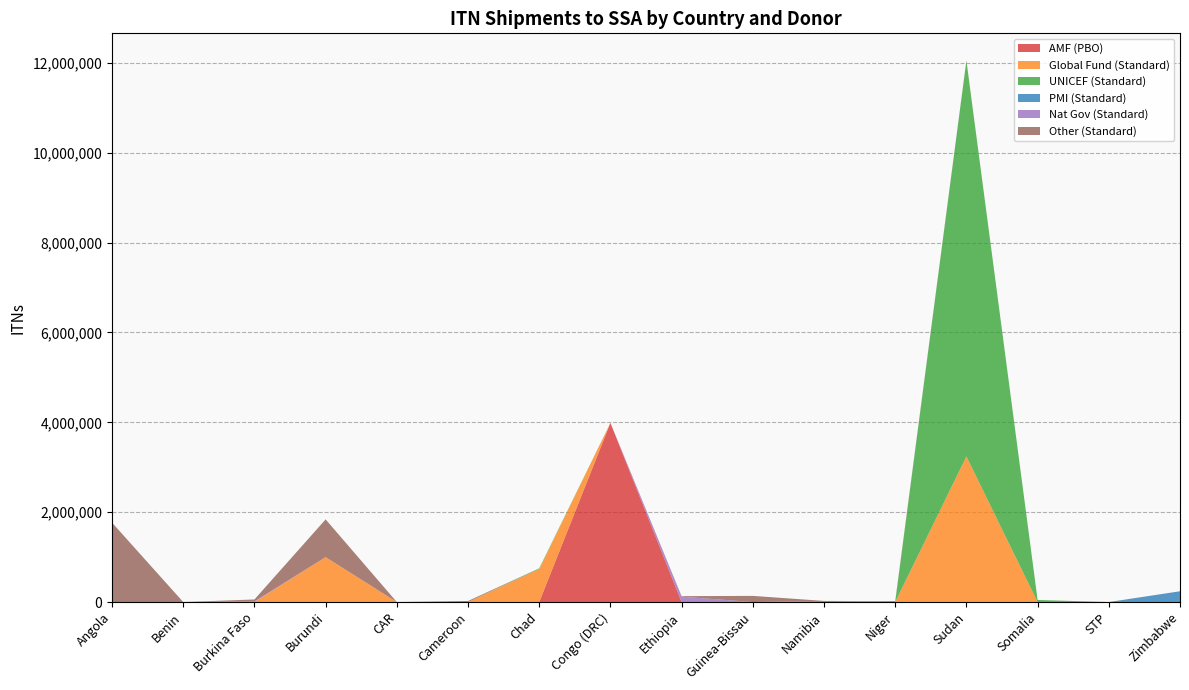

Reading right to left, what are all the values shown in this chart?

AMF (PBO): Zimbabwe=0	STP=0	Somalia=0	Sudan=0	Niger=0	Namibia=0	Guinea-Bissau=0	Ethiopia=0	Congo (DRC)=3986666	Chad=0	Cameroon=0	CAR=0	Burundi=0	Burkina Faso=0	Benin=0	Angola=0
Global Fund (Standard): Zimbabwe=0	STP=0	Somalia=0	Sudan=3239958	Niger=0	Namibia=0	Guinea-Bissau=0	Ethiopia=0	Congo (DRC)=0	Chad=735152	Cameroon=0	CAR=0	Burundi=999972	Burkina Faso=0	Benin=0	Angola=0
UNICEF (Standard): Zimbabwe=0	STP=0	Somalia=46650	Sudan=8806865	Niger=0	Namibia=25100	Guinea-Bissau=0	Ethiopia=0	Congo (DRC)=0	Chad=15000	Cameroon=0	CAR=0	Burundi=0	Burkina Faso=0	Benin=0	Angola=0
PMI (Standard): Zimbabwe=240000	STP=0	Somalia=0	Sudan=0	Niger=0	Namibia=0	Guinea-Bissau=0	Ethiopia=0	Congo (DRC)=0	Chad=0	Cameroon=0	CAR=0	Burundi=0	Burkina Faso=0	Benin=0	Angola=0
Nat Gov (Standard): Zimbabwe=0	STP=0	Somalia=0	Sudan=0	Niger=0	Namibia=0	Guinea-Bissau=0	Ethiopia=120276	Congo (DRC)=0	Chad=0	Cameroon=0	CAR=0	Burundi=0	Burkina Faso=14000	Benin=0	Angola=0
Other (Standard): Zimbabwe=0	STP=0	Somalia=0	Sudan=7000	Niger=19500	Namibia=0	Guinea-Bissau=136950	Ethiopia=10850	Congo (DRC)=0	Chad=0	Cameroon=23500	CAR=0	Burundi=839571	Burkina Faso=43250	Benin=0	Angola=1767230